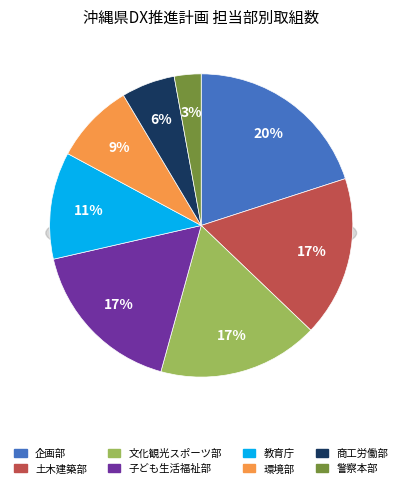

What is the largest slice in the pie chart?

企画部